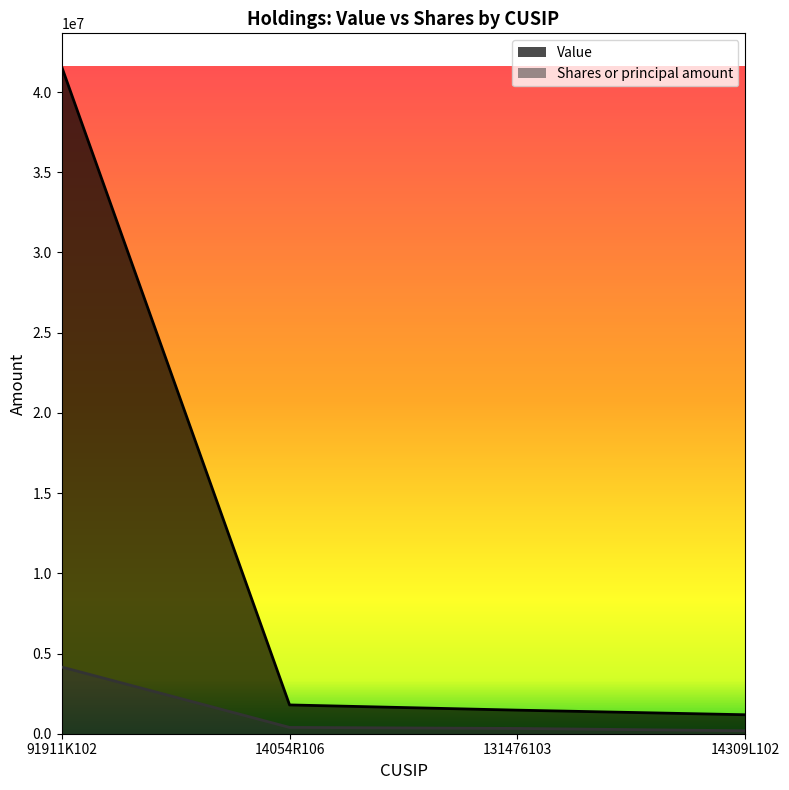

Rank the series by their maximum value, from highest to lowest.

Value, Shares or principal amount